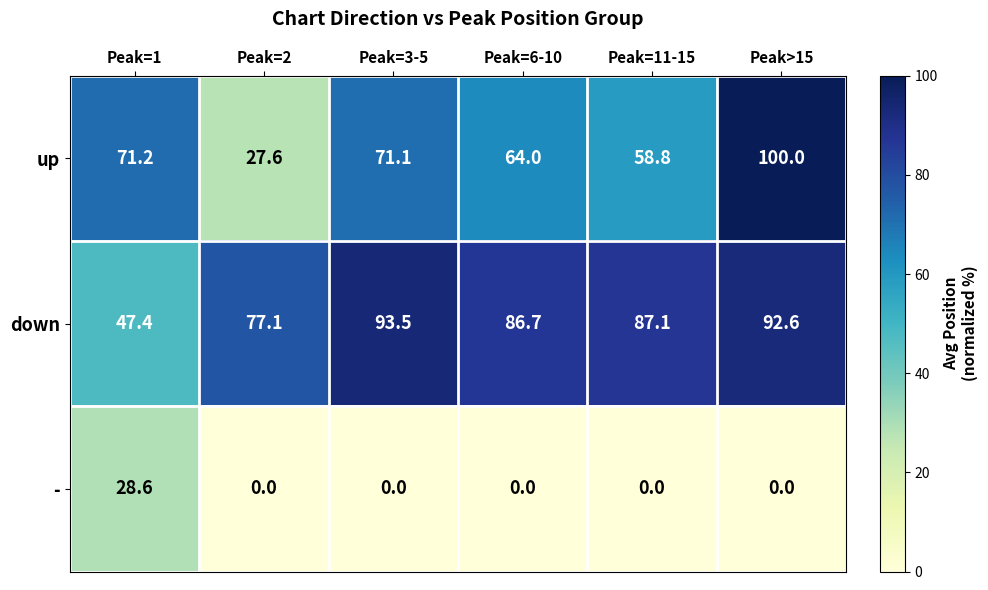

Which category has the highest value in the up series?

Peak>15